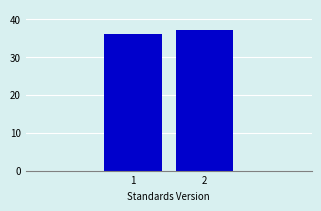

Reading right to left, extract all data points from this chart.

2=37	1=36